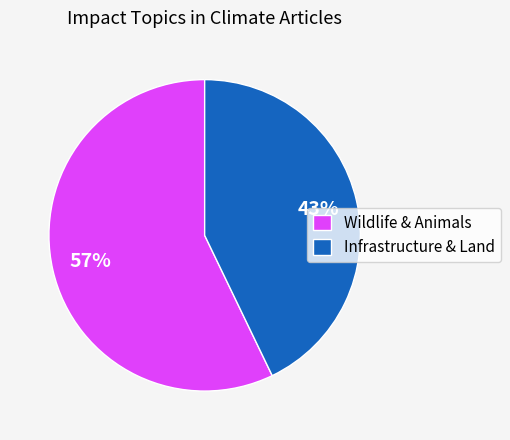

True or false: Wildlife & Animals accounts for 51% of the total.

False